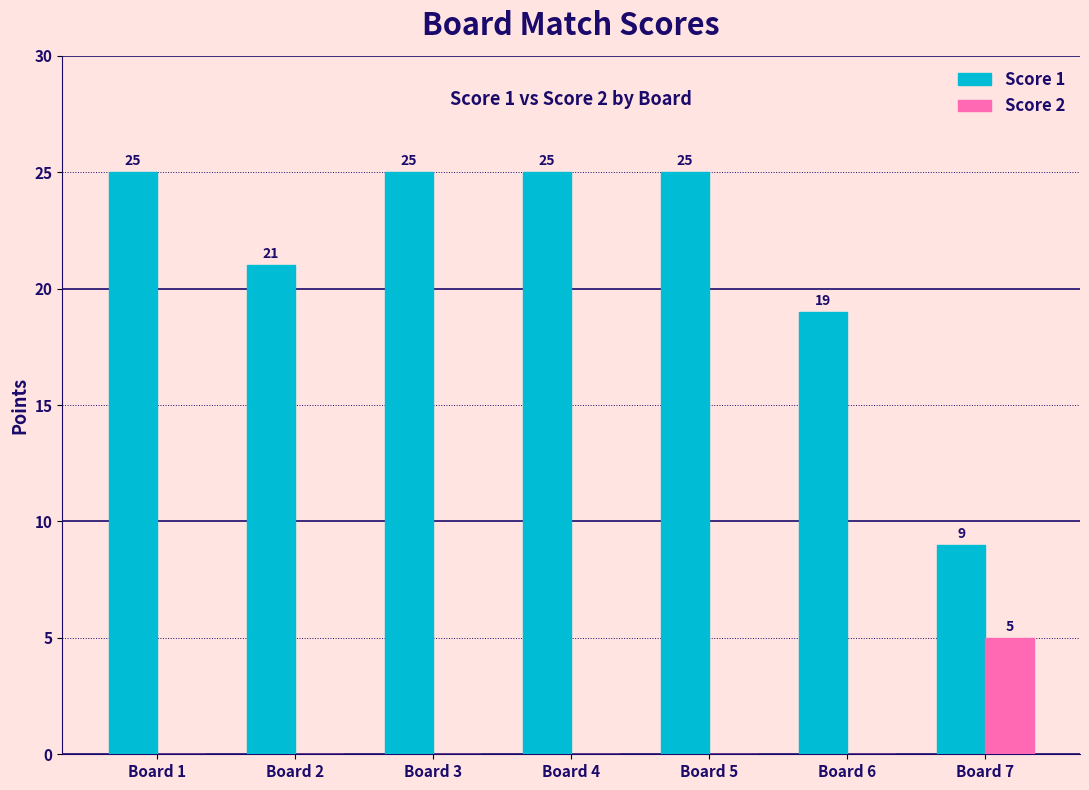

The value of Score 1 at Board 6 is 19. True or false?

True